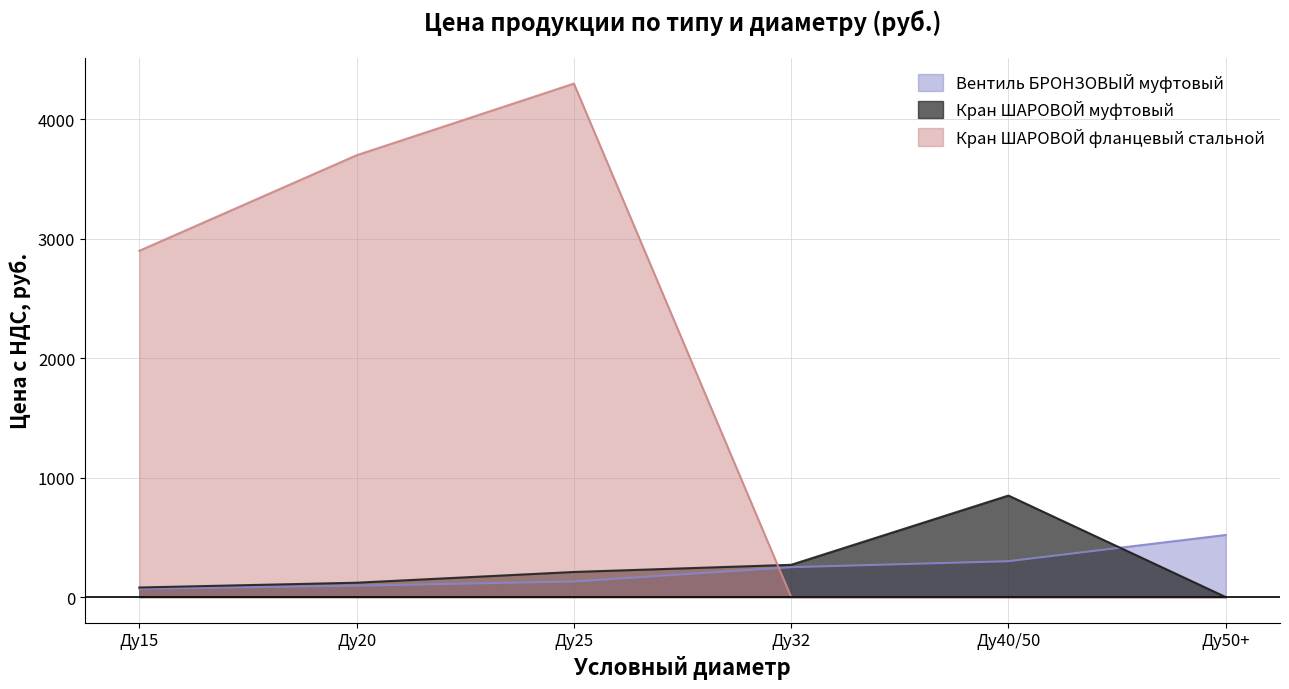

Which has a higher value, Ду25 or Ду32?

Ду32